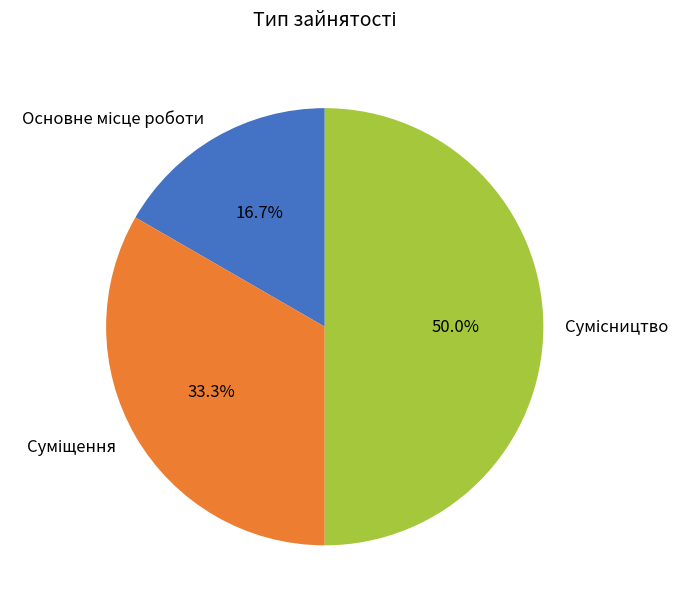

How much of the chart is everything except Сумісництво?

50.0%